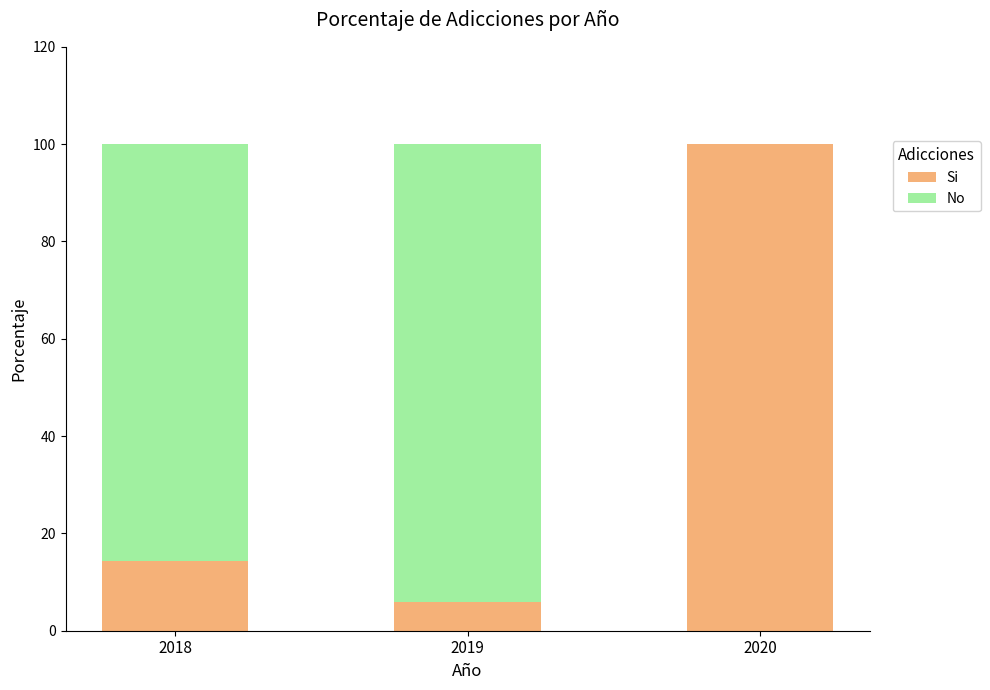

What is the average value of the Si series?

40.1